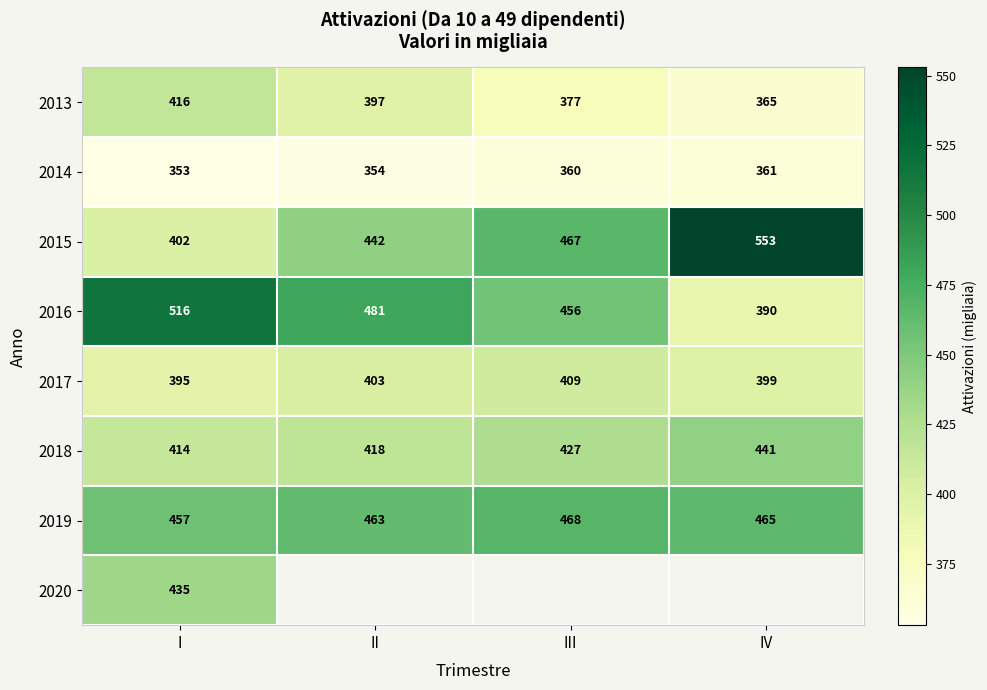

Which has a higher value, I or II?

I